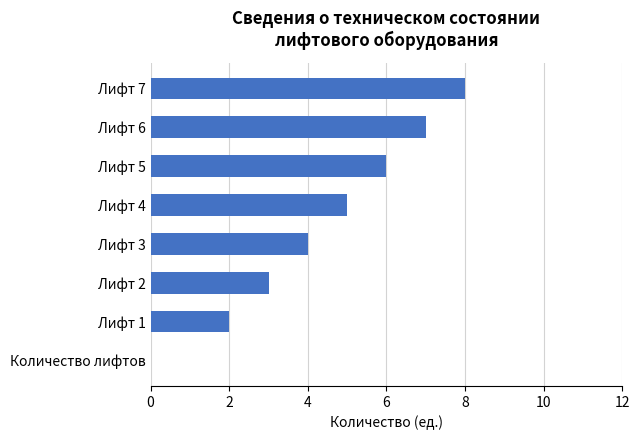

Between Лифт 4 and Количество лифтов, which is larger?

Лифт 4